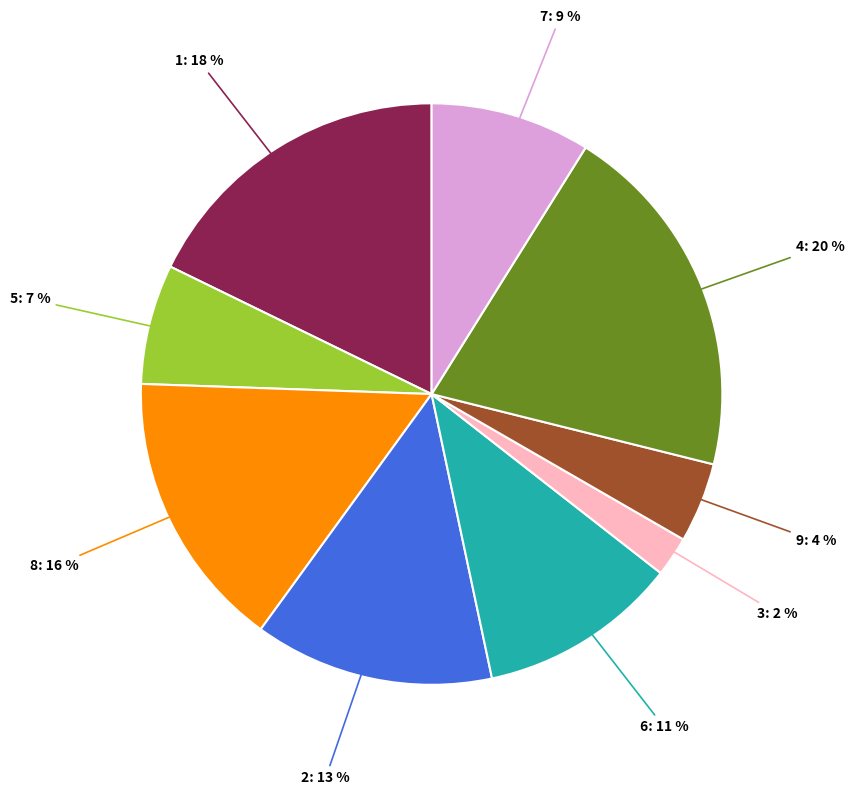

Is there any slice that represents more than half of the pie?

No